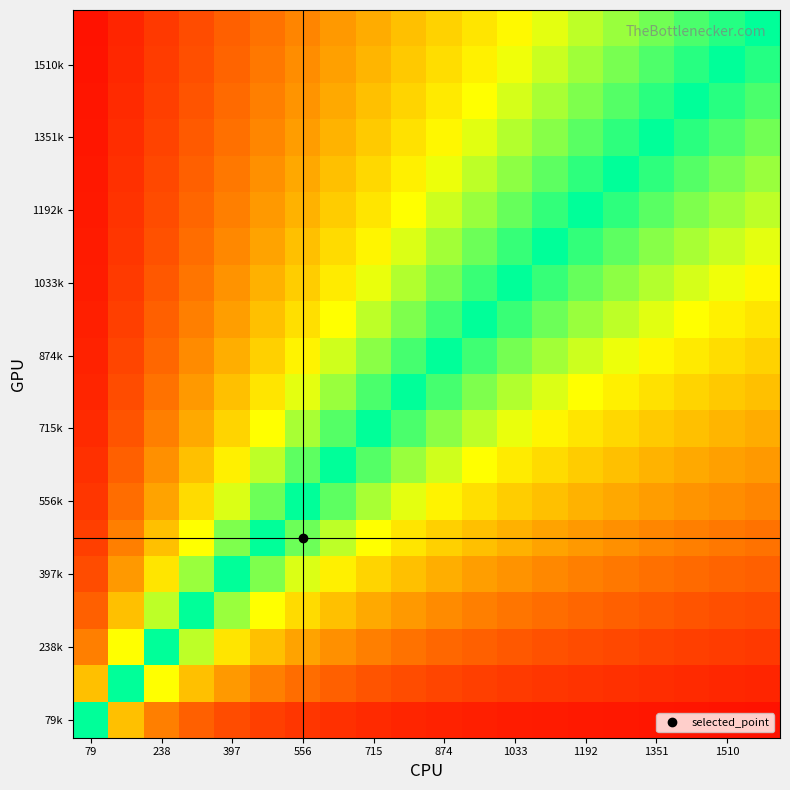

At how many categories does at least one series exceed 851?

20